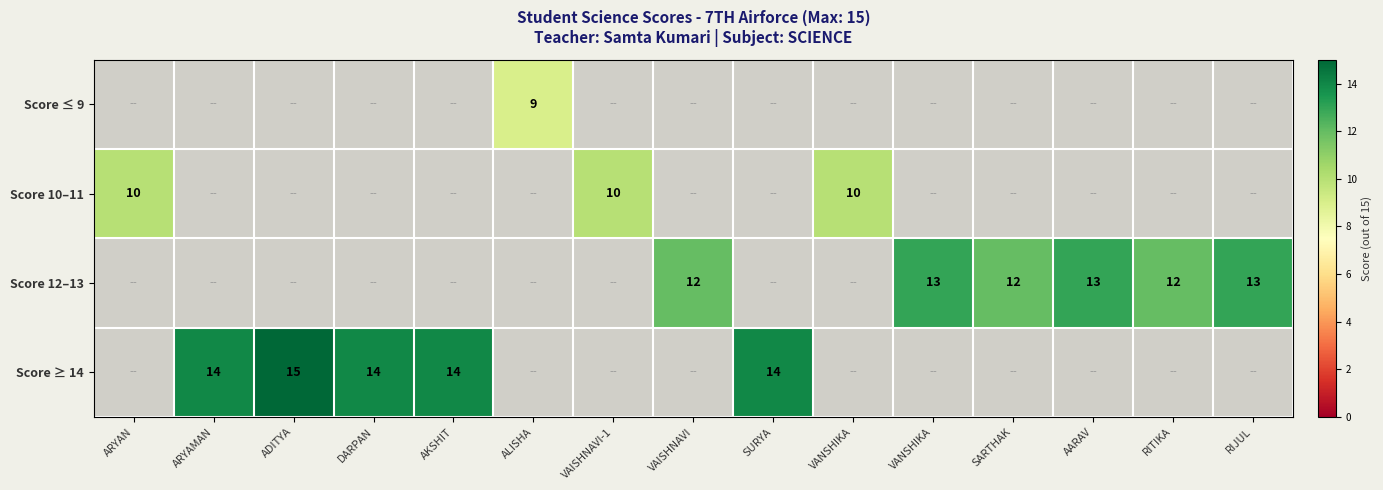

Between ADITYA and SARTHAK, which is larger?

ADITYA